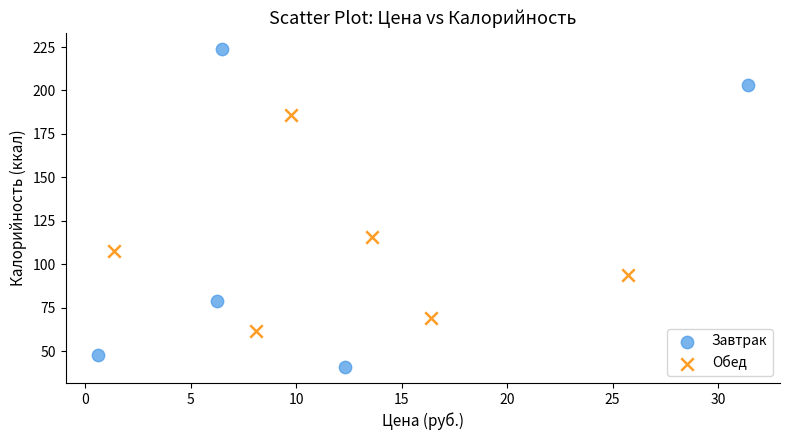

Which series reaches the maximum Y coordinate?

Завтрак